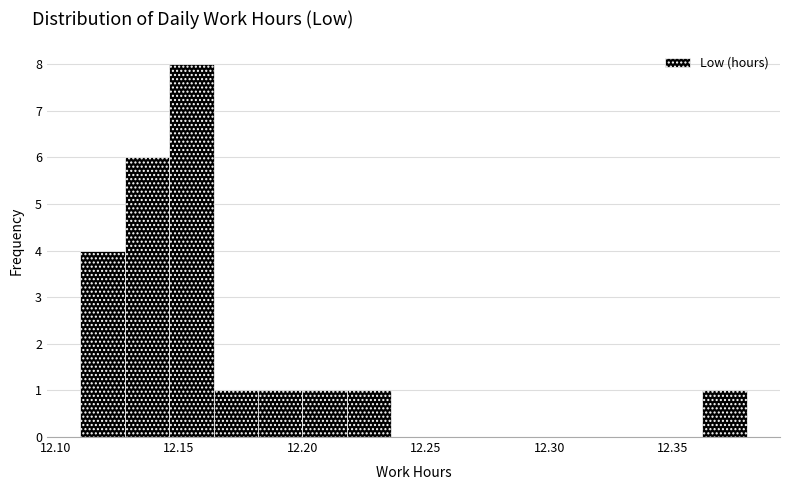

Around what value on the x-axis is the tallest bar? Give the approximate position of its centre, as read against the axis.

12.155